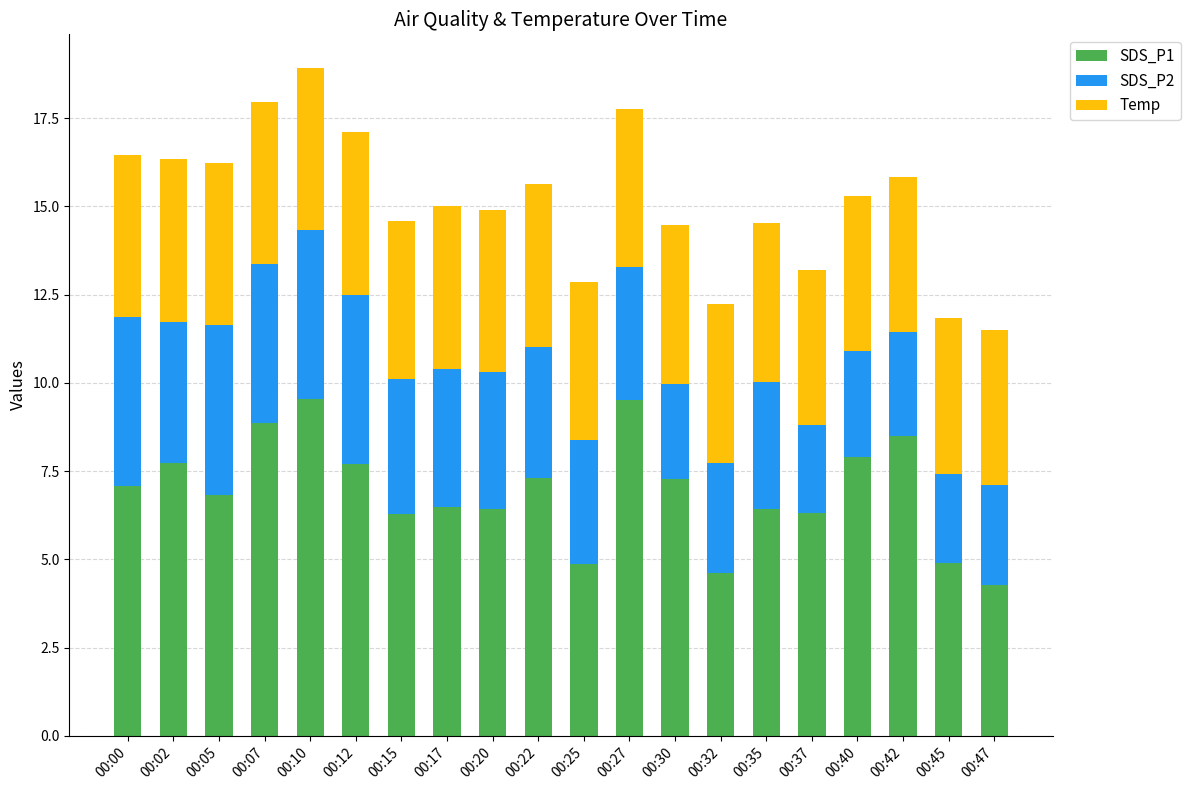

True or false: SDS_P1 has a value of 9.5 at 00:27.

True